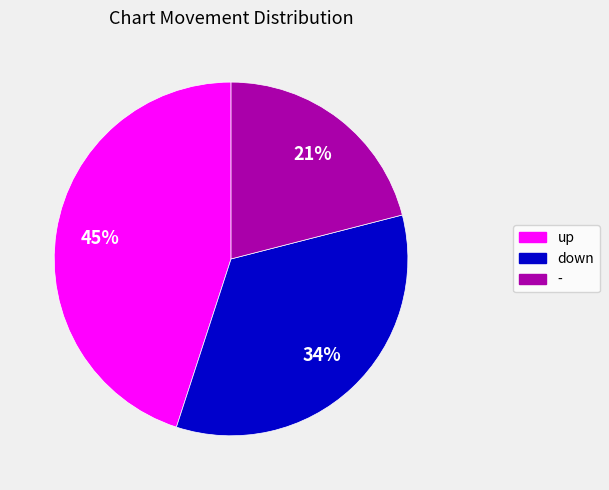

Is the sum of down and up greater than half?

Yes